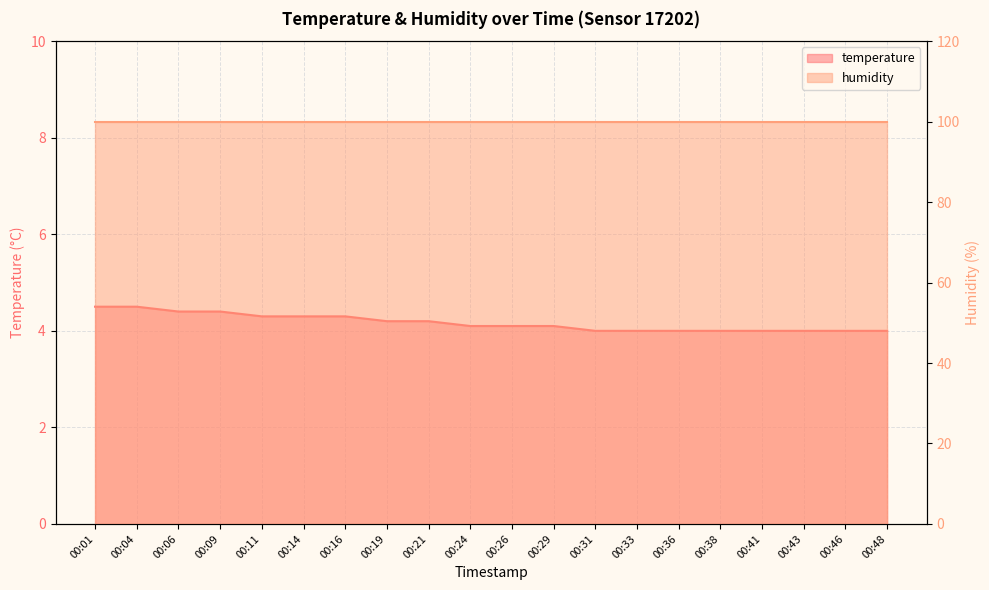

At which label is the value closest to 4?

00:31